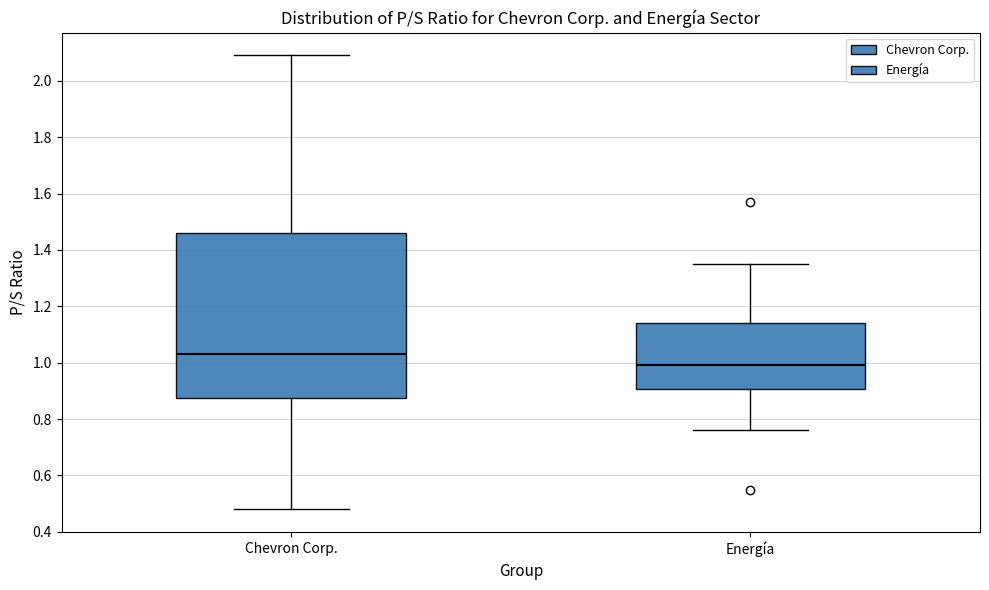

Where does the upper whisker of the box for Energía end on the y-axis? The values are not printed on the chart, so give them approximately, as read against the axis.

1.36